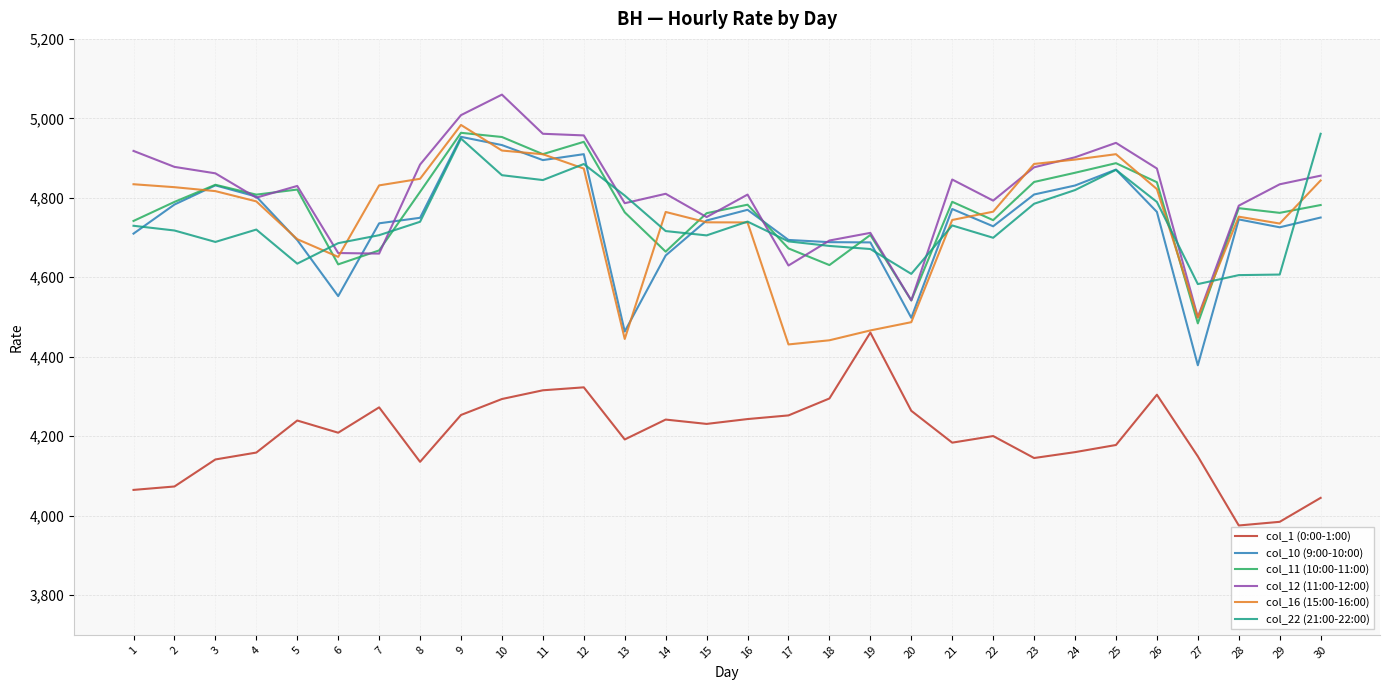

What value does the col_22 (21:00-22:00) series have at 17?

4690.3